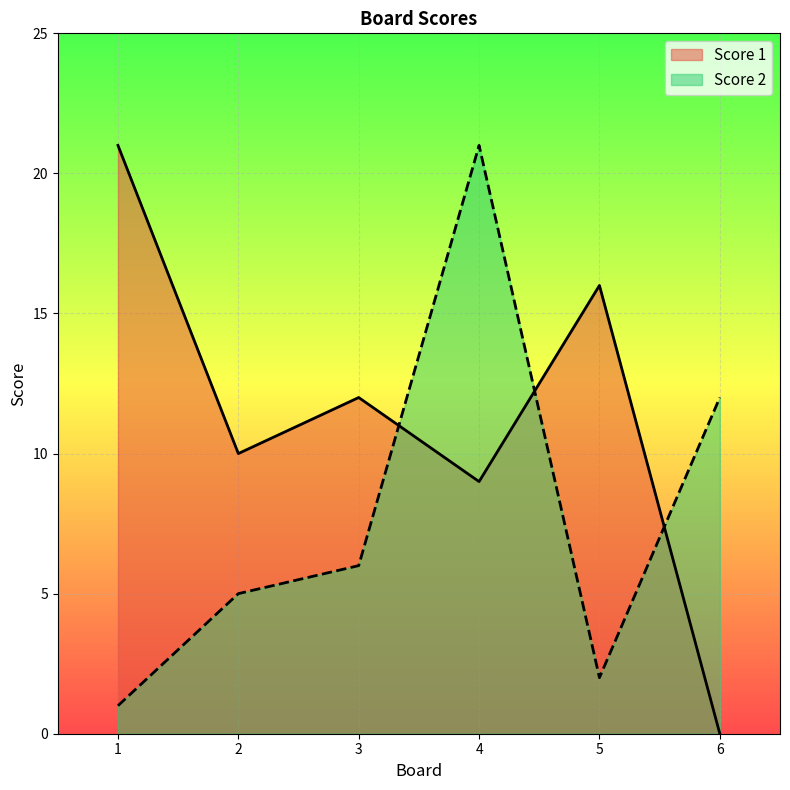

What is the difference between the Score 1 values at 5 and 1?

5